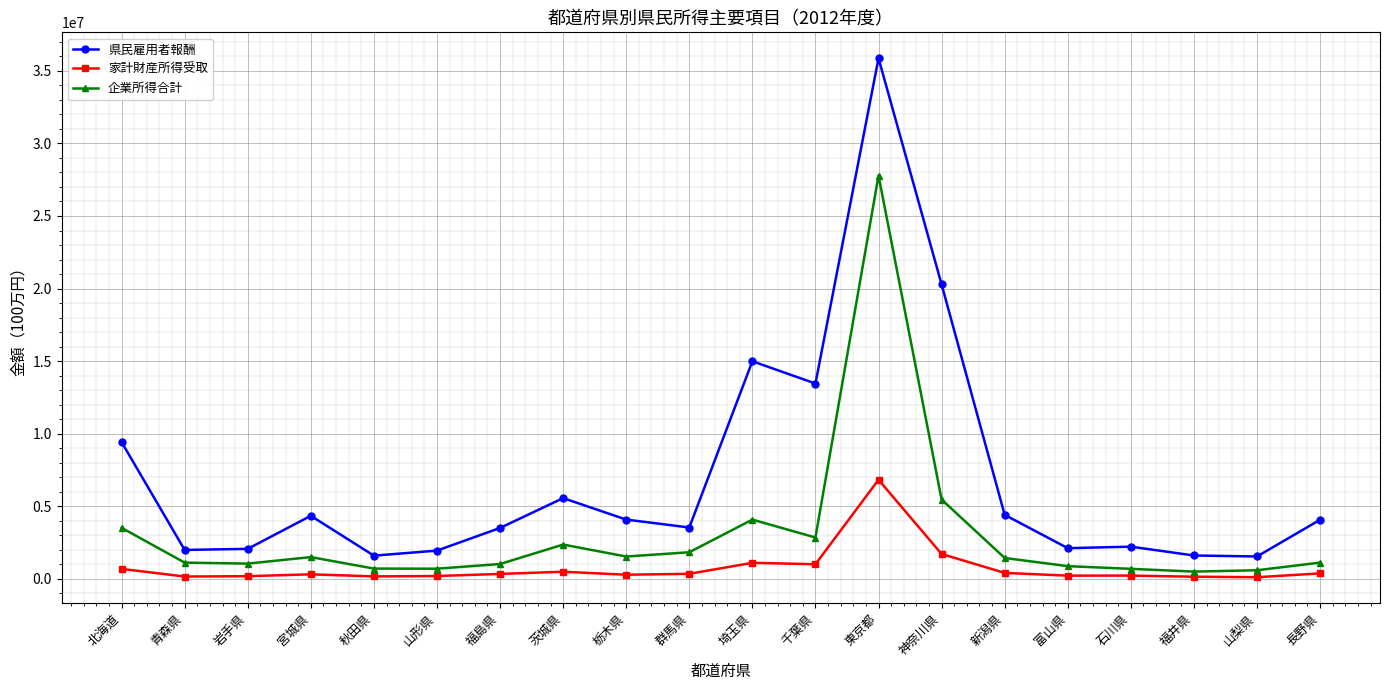

At which label does 家計財産所得受取 reach its peak?

東京都